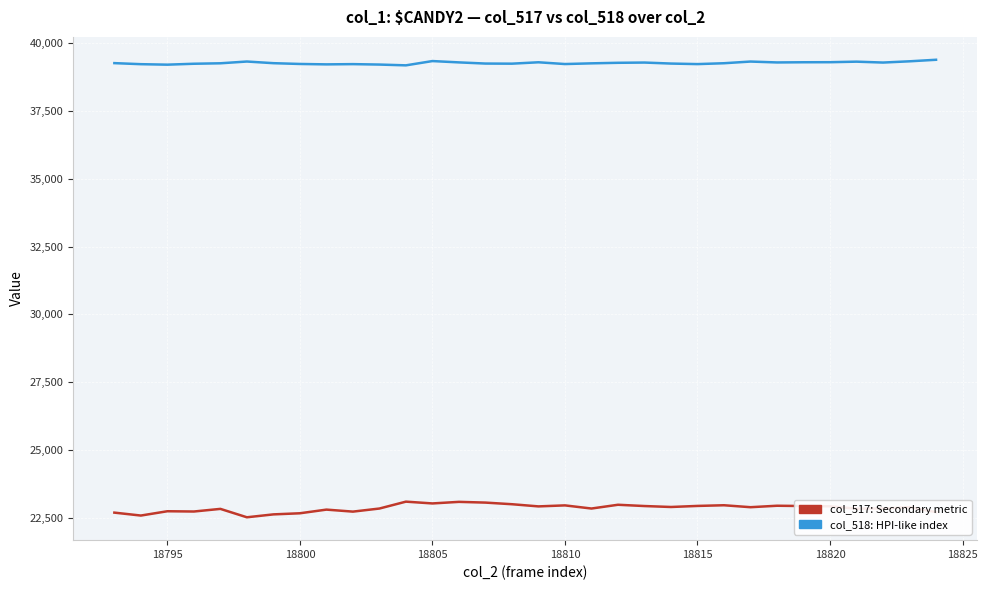

Count the number of data series in this chart.

2